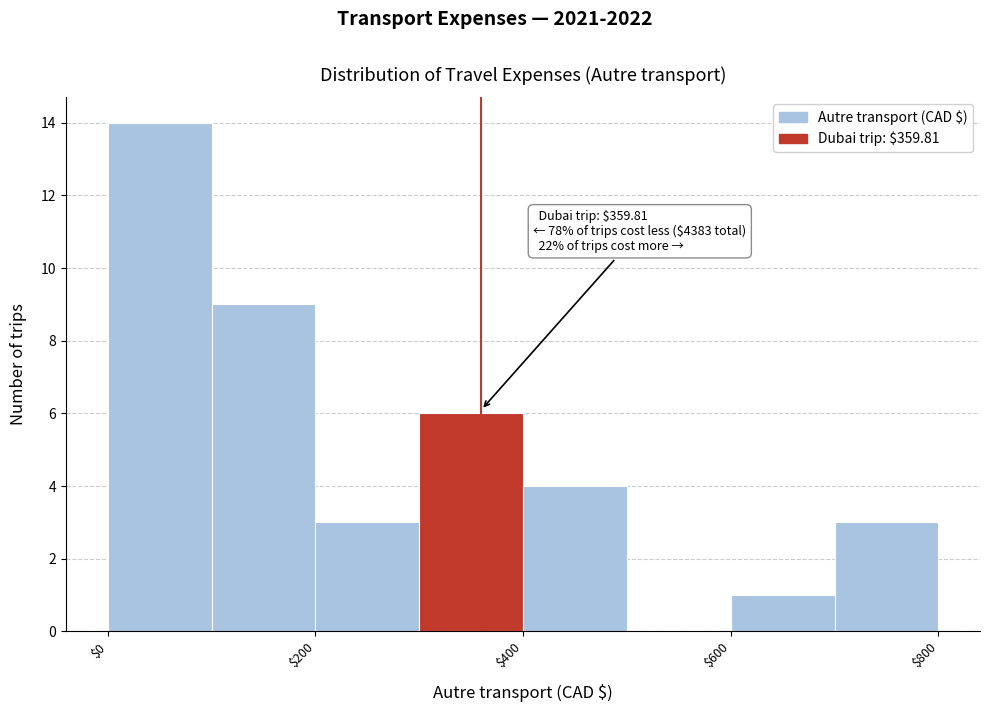

Over which range of the x-axis is the bar tallest?

0 to 100